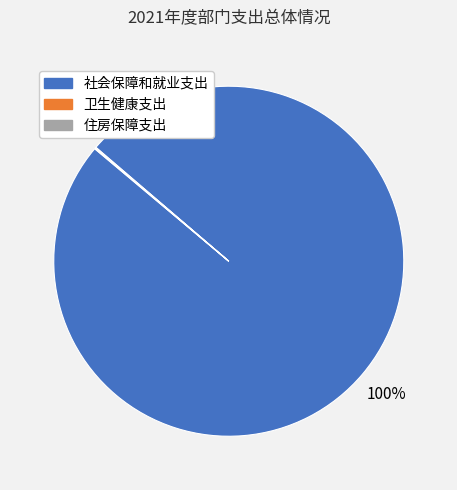

Is there any slice that represents more than half of the pie?

Yes